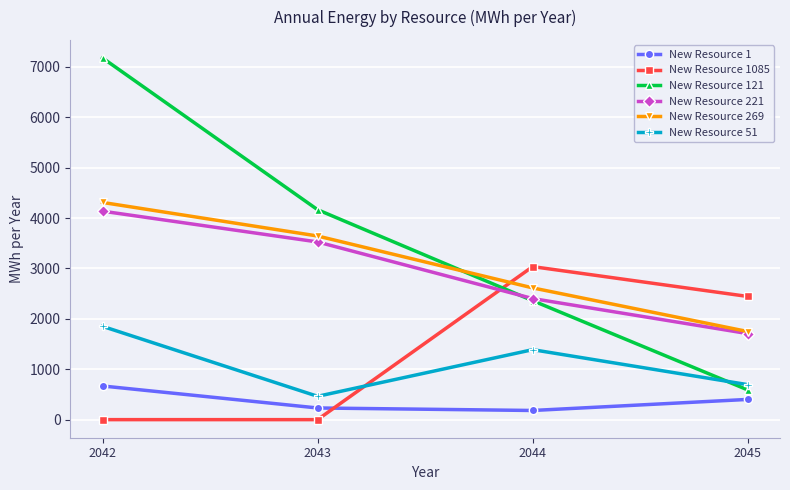

Between 2043 and 2045, which series saw the biggest shift?

New Resource 121